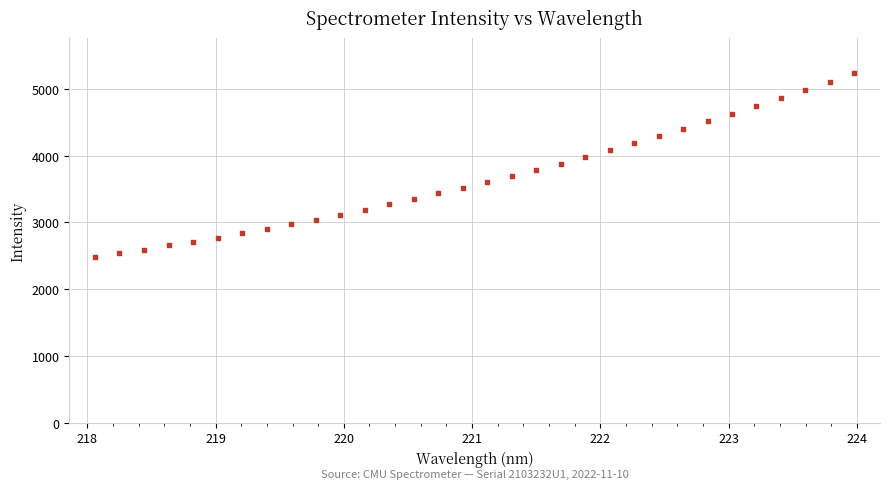

What is the range of Y values (max minus min)?

2752.2